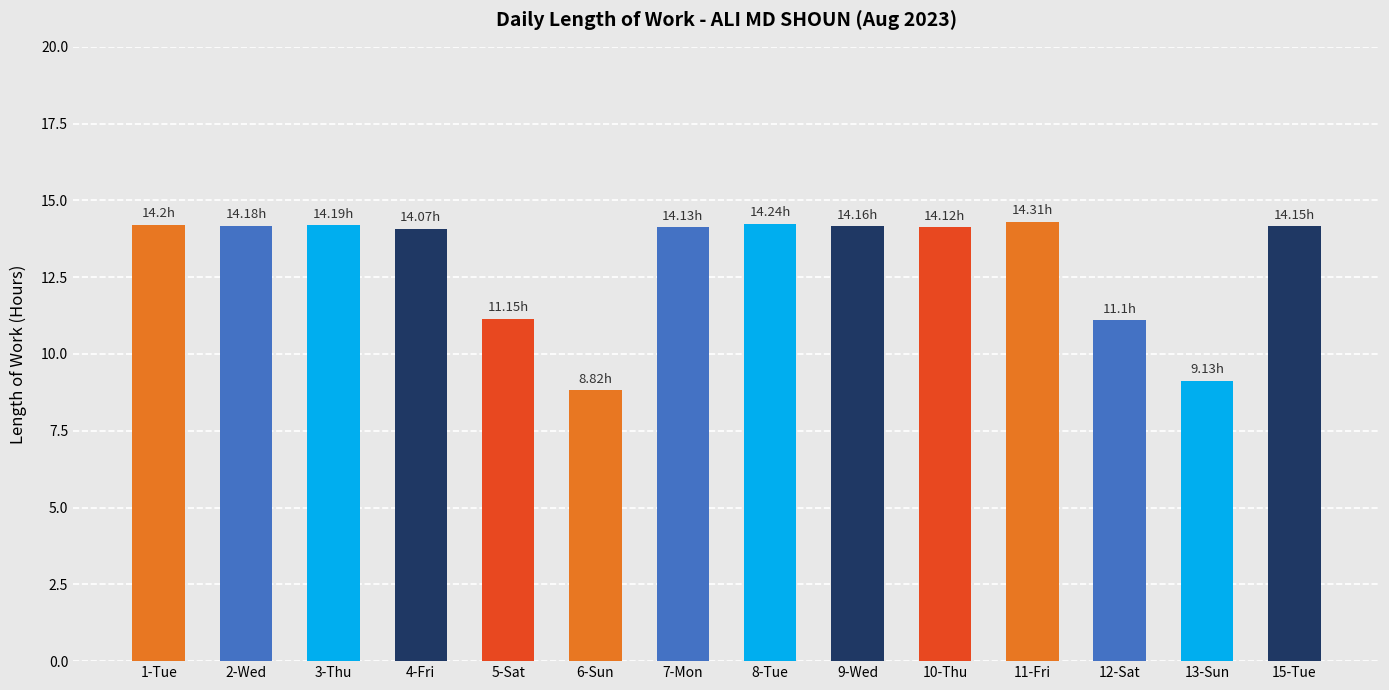

Which has a higher value, 6-Sun or 4-Fri?

4-Fri